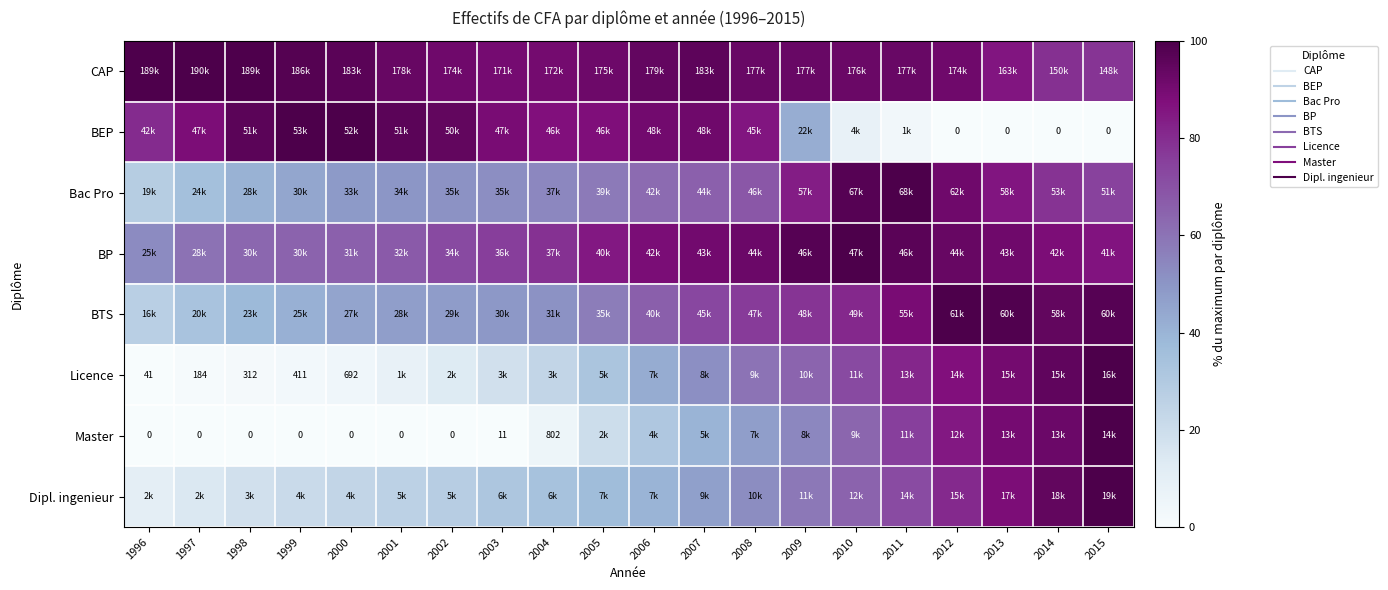

The value of Licence at 2015 is 100.0. True or false?

True